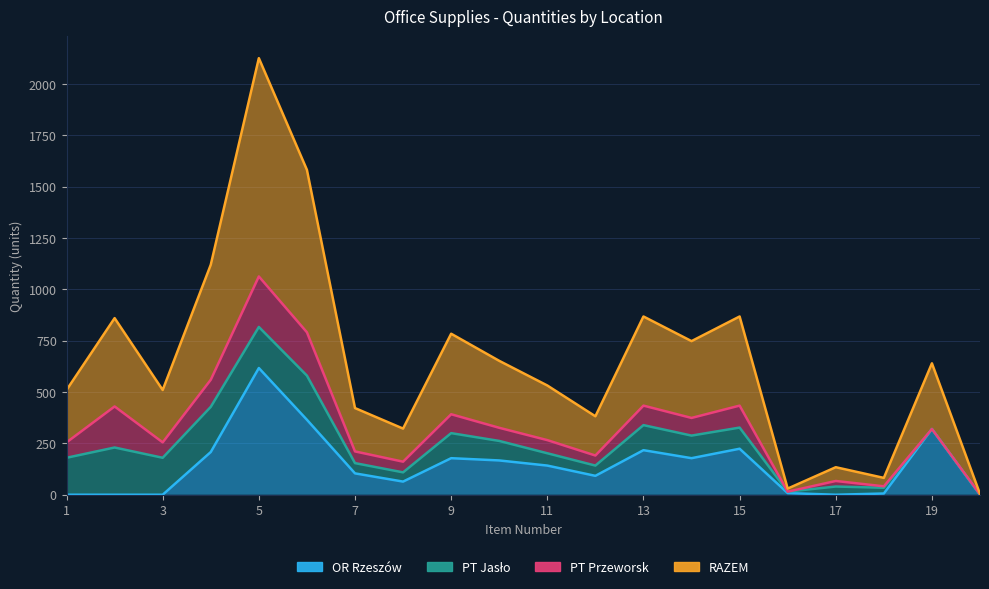

At which category is the sum across all series the highest?

5